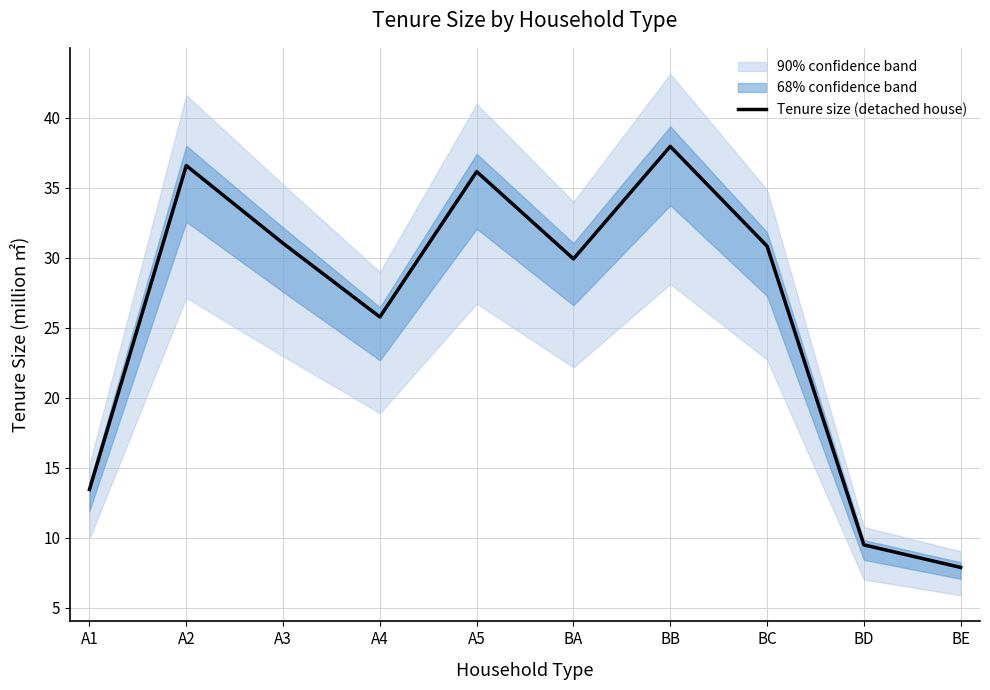

How many data points are above 30?

5